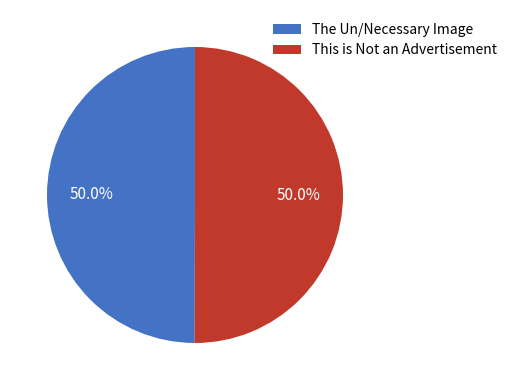

What is the total percentage of This is Not an Advertisement and The Un/Necessary Image?

100.0%